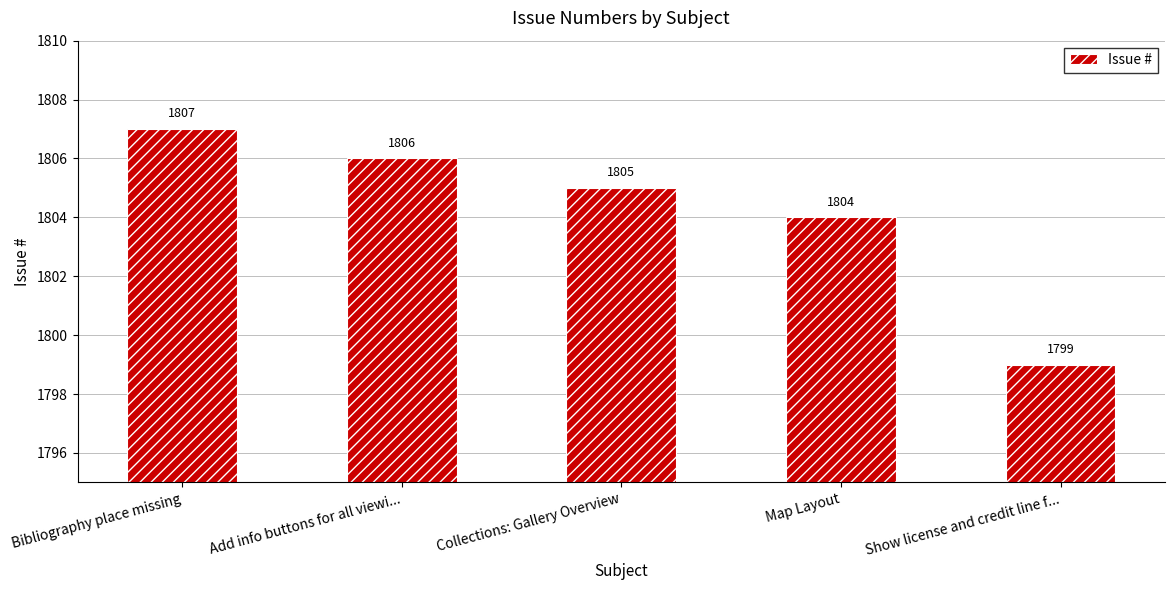

At which label is the value closest to 1803?

Map Layout